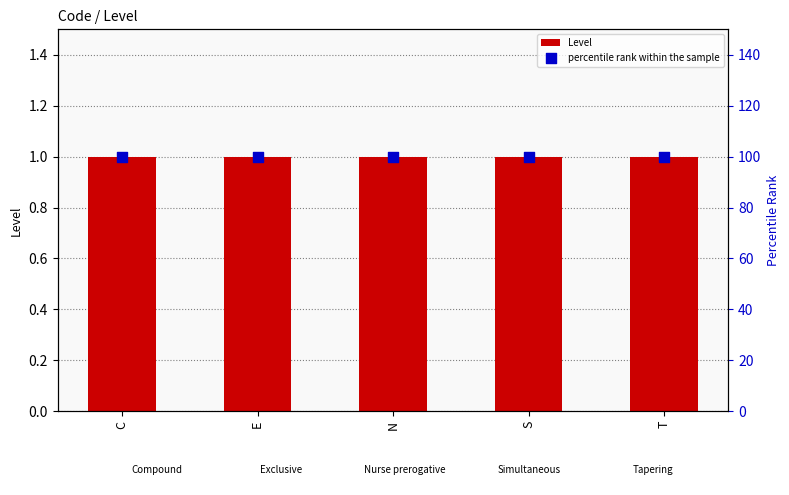

Which series contains the highest Y value?

percentile rank within the sample